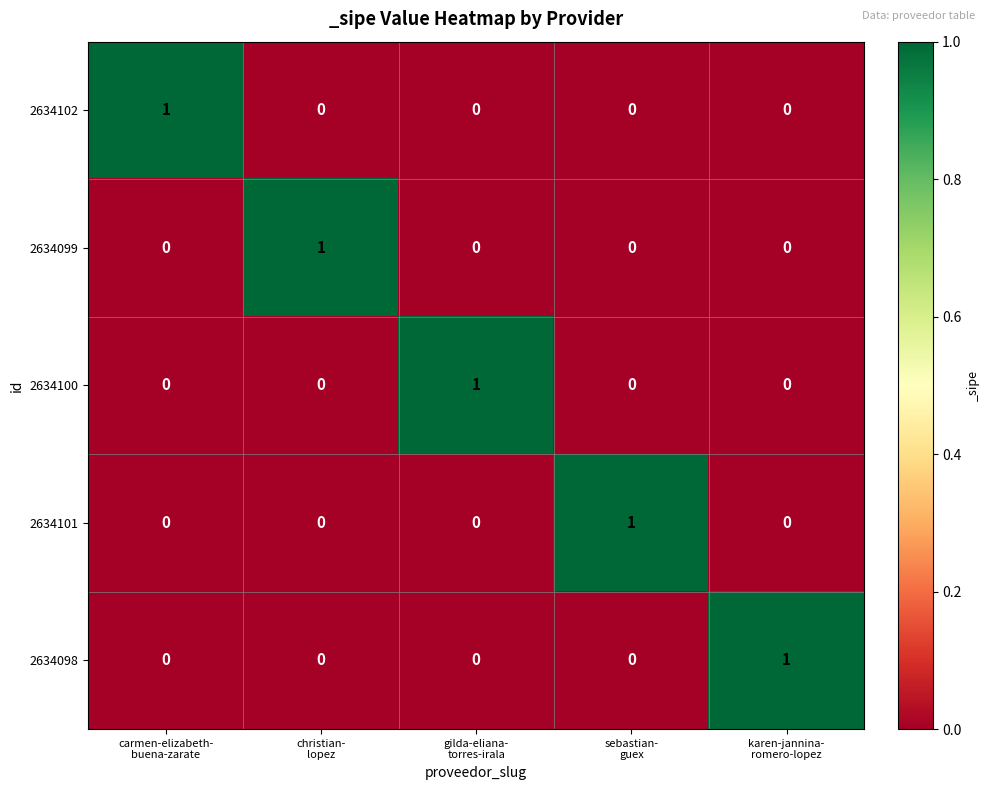

How many data points in 2634102 are above 0?

1